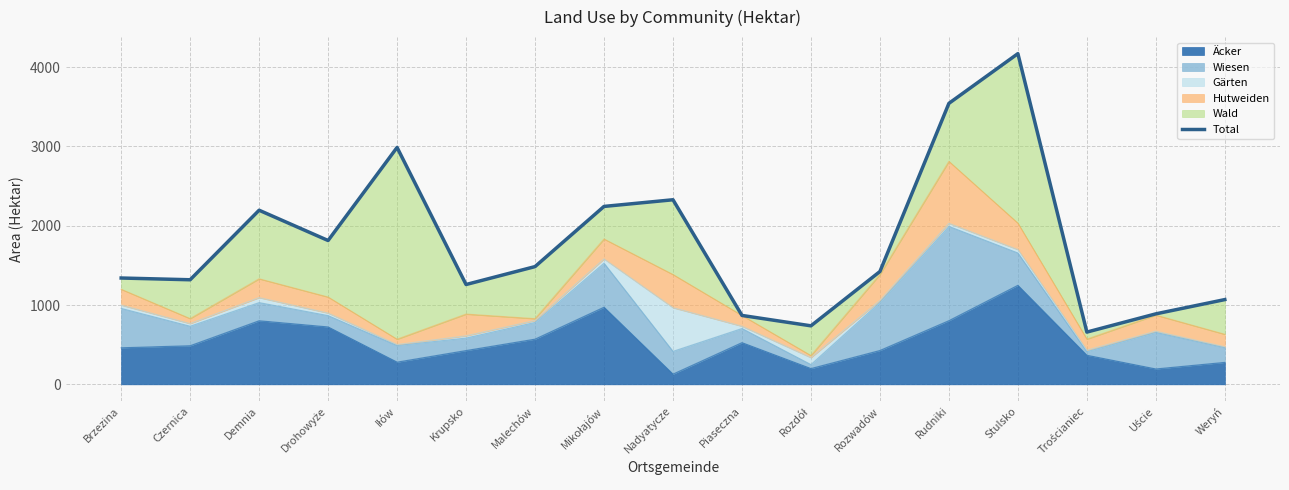

The chart shows a value of 1324 at Uście. True or false?

False